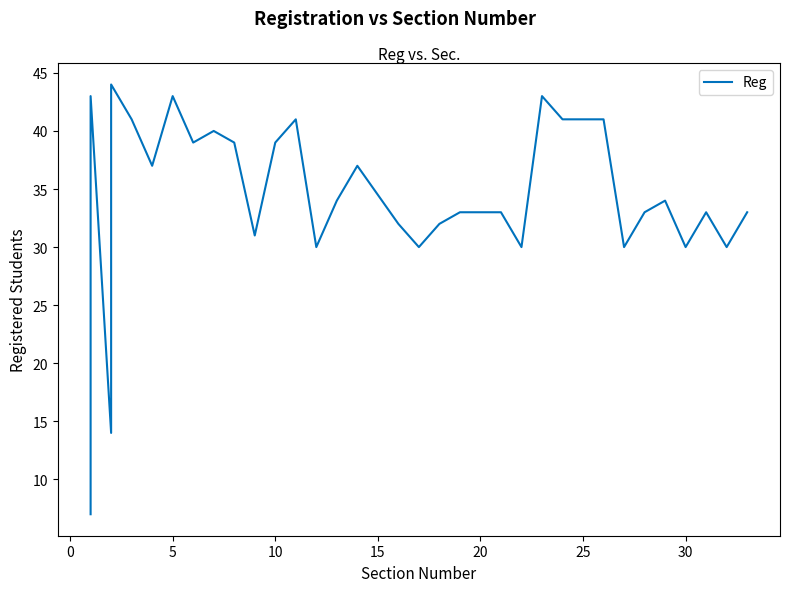

How many data points are less than 34?

18